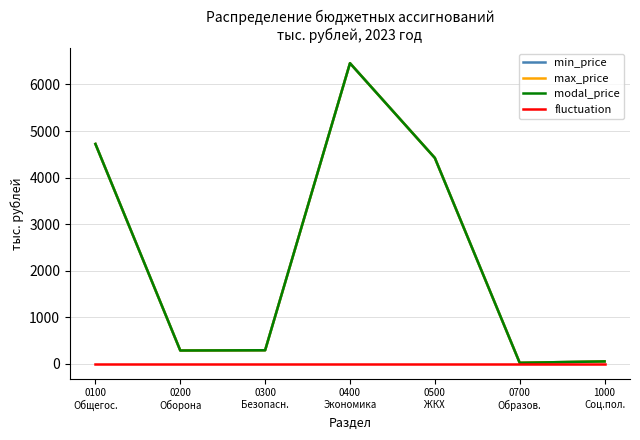

The max_price series shows 2312.4 at 0400
Экономика. True or false?

False